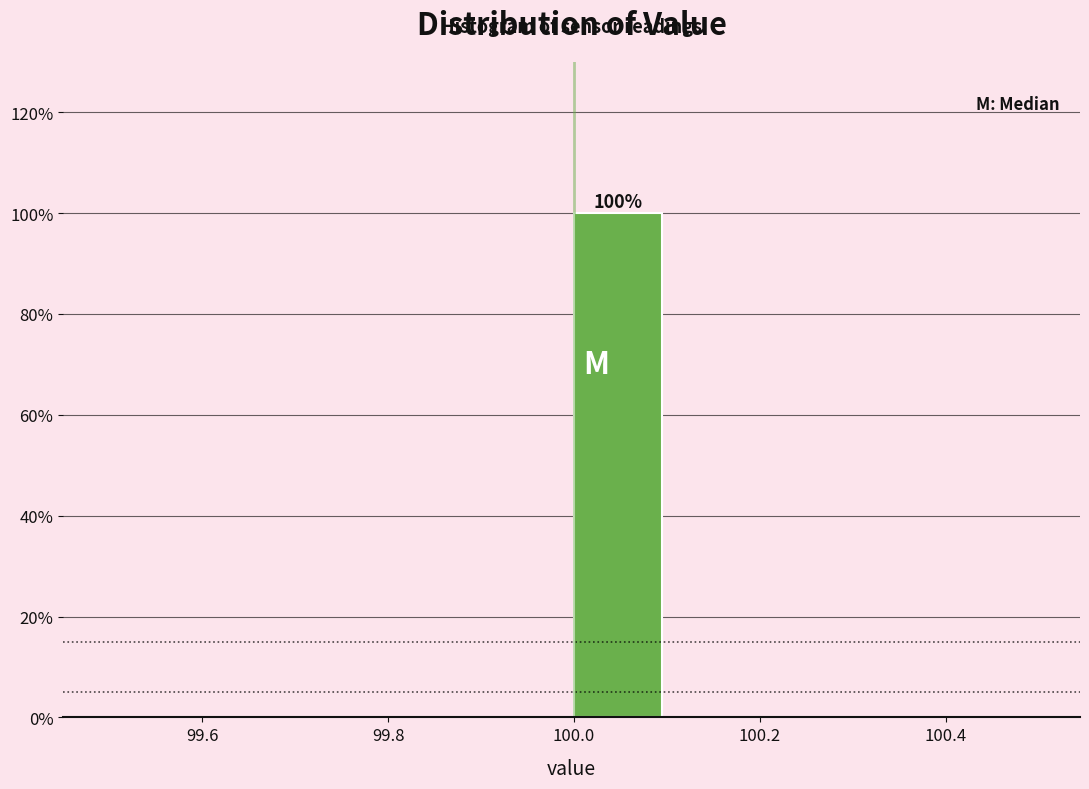

Which range on the x-axis has the tallest bar?

100.0 to 100.1